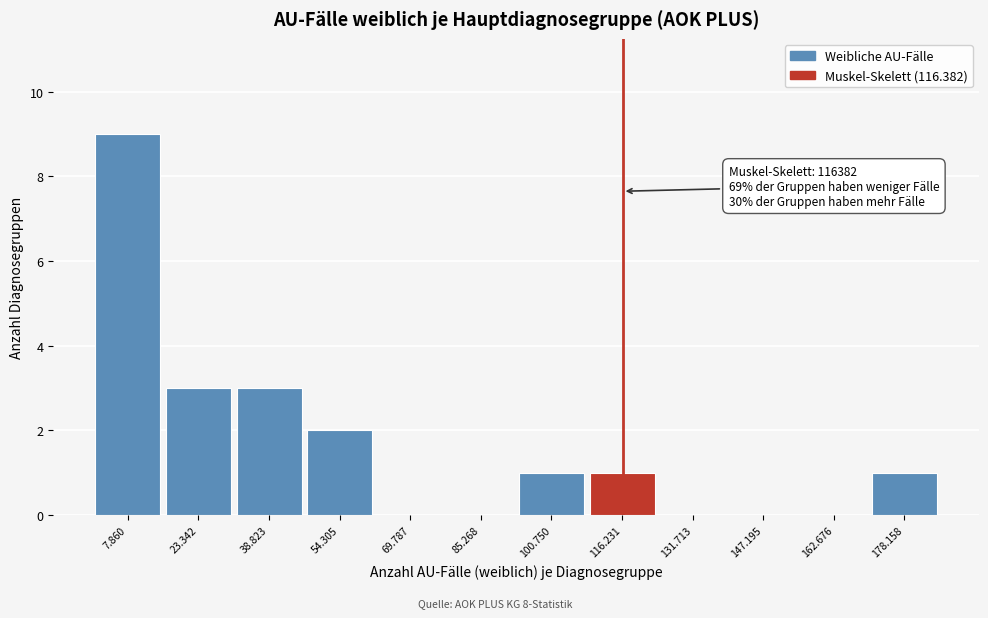

Reading right to left, what are all the values shown in this chart?

178.158=1	162.676=0	147.195=0	131.713=0	116.231=1	100.750=1	85.268=0	69.787=0	54.305=2	38.823=3	23.342=3	7.860=9